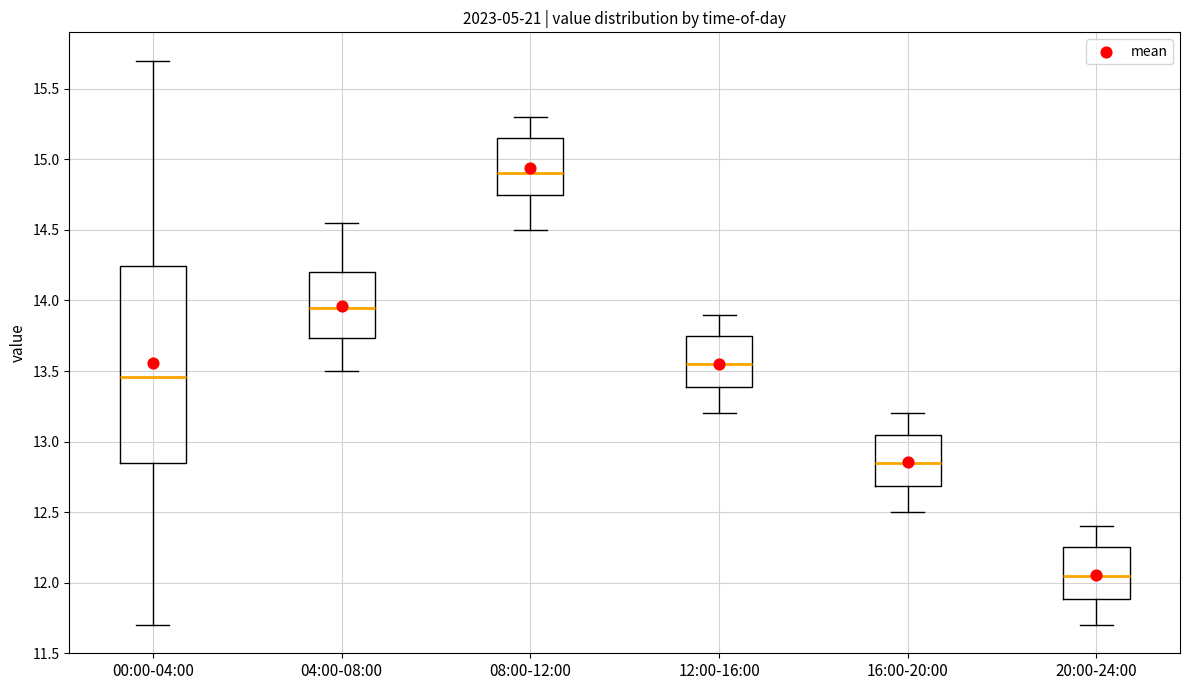

Where does the median line of the box for 00:00-04:00 sit on the y-axis? The values are not printed on the chart, so give them approximately, as read against the axis.

13.45